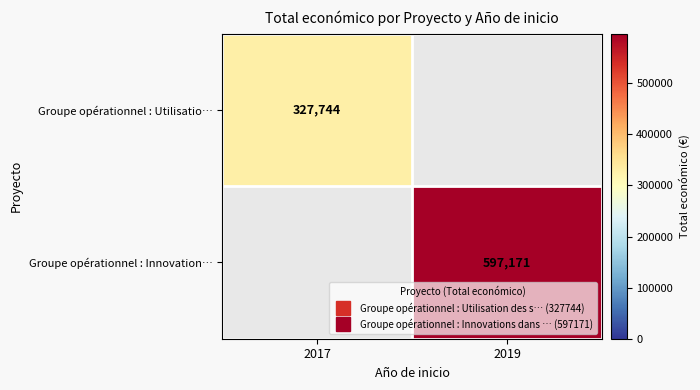

True or false: Groupe opérationnel : Utilisatio… has a value of 451328.9 at 2017.

False